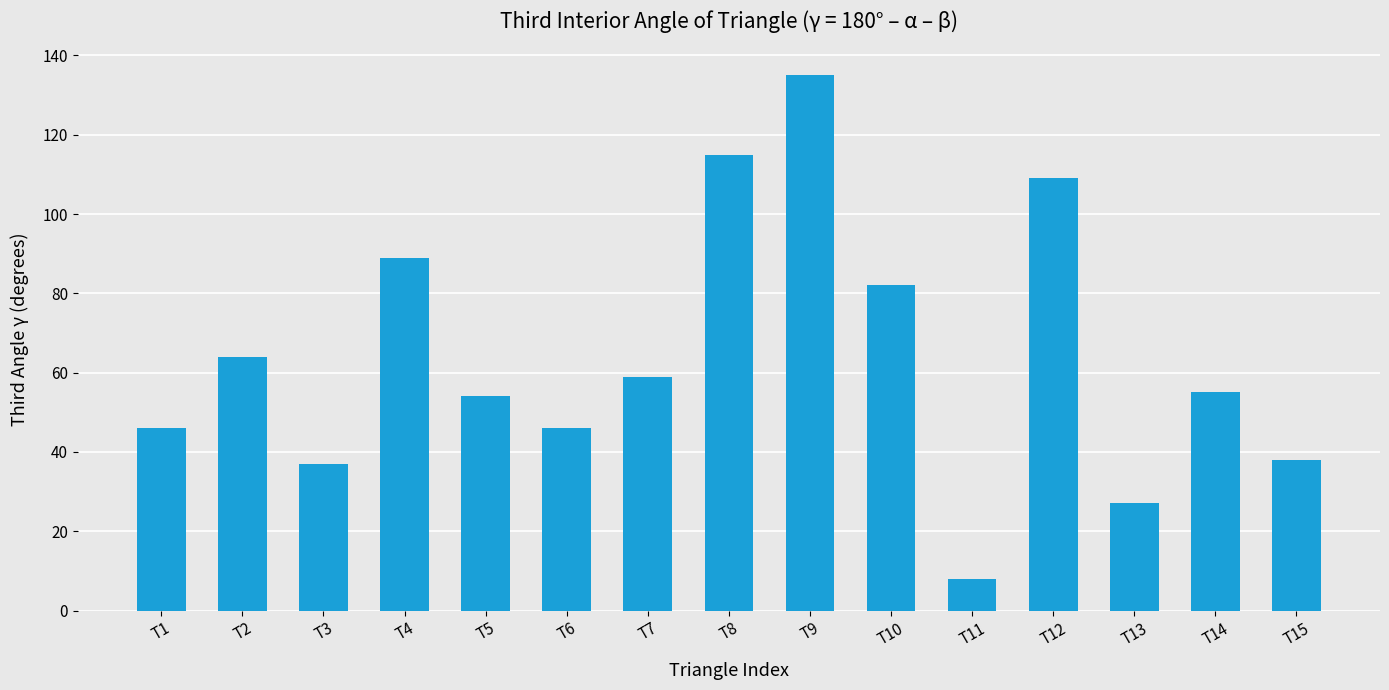

How many data points does each series have?

15